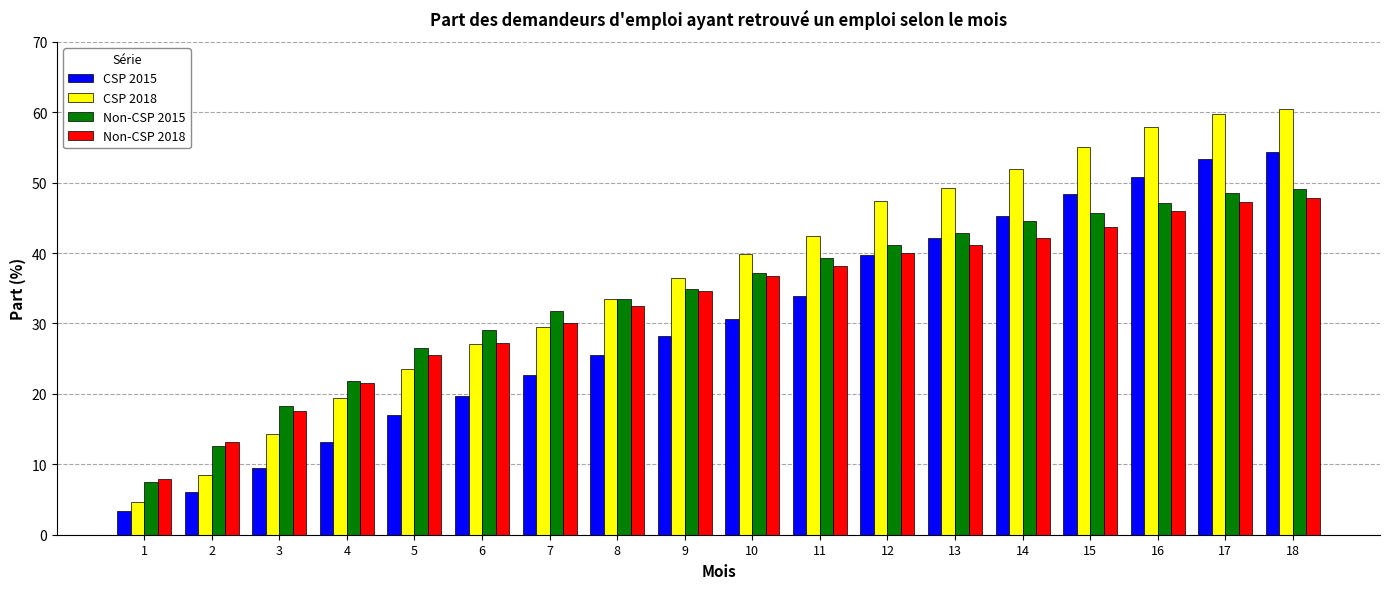

Are the bars grouped side by side (vs. stacked)?

Yes